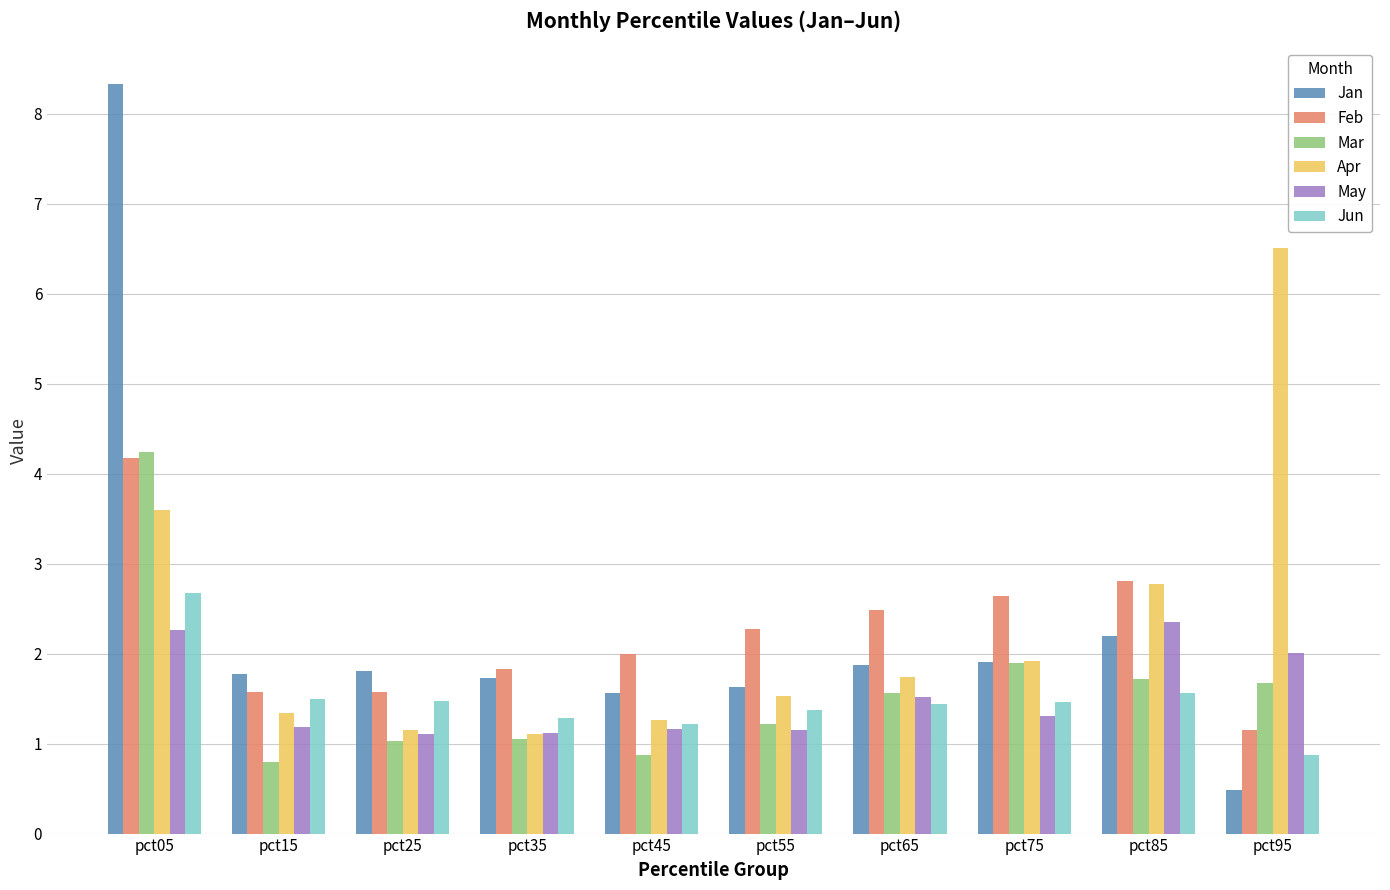

Is the value of May at pct05 greater than the value of Jan at pct75?

Yes